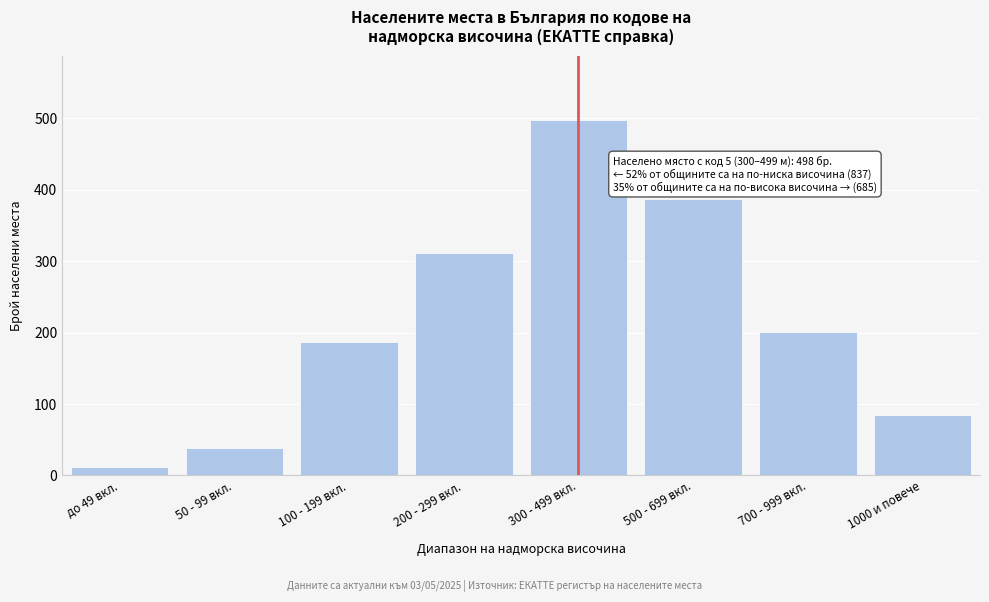

Reading right to left, transcribe all the data shown in this chart.

1000 и повече=84	700 - 999 вкл.=201	500 - 699 вкл.=387	300 - 499 вкл.=498	200 - 299 вкл.=312	100 - 199 вкл.=187	50 - 99 вкл.=38	до 49 вкл.=12